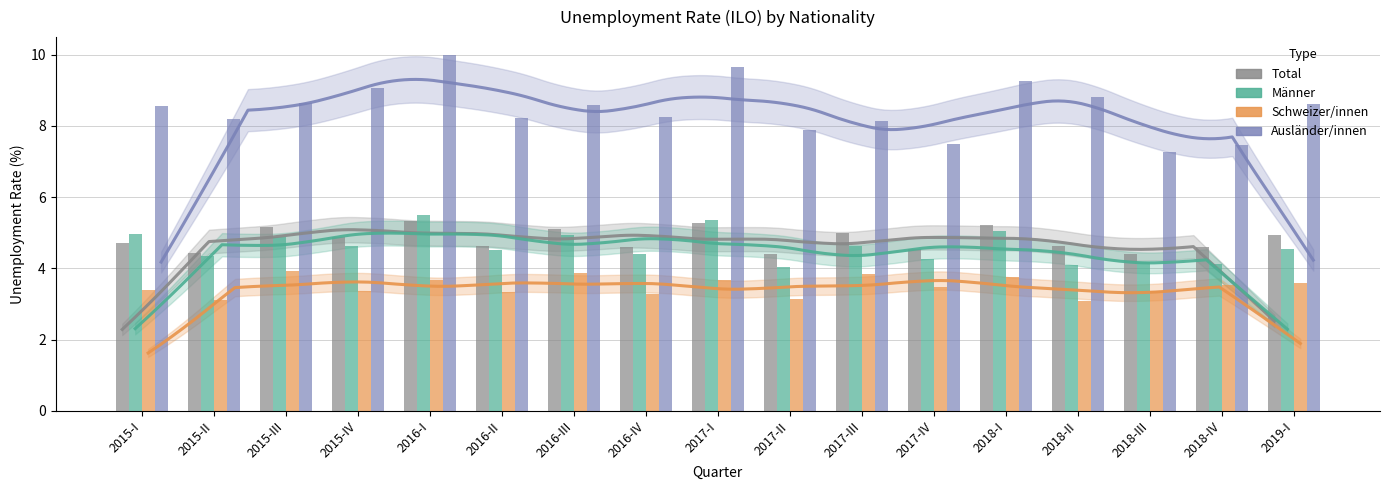

Reading left to right, what are all the values shown in this chart?

Total: 2015-I=4.7	2015-II=4.4	2015-III=5.2	2015-IV=4.9	2016-I=5.3	2016-II=4.6	2016-III=5.1	2016-IV=4.6	2017-I=5.3	2017-II=4.4	2017-III=5.0	2017-IV=4.5	2018-I=5.2	2018-II=4.6	2018-III=4.4	2018-IV=4.6	2019-I=4.9
Männer: 2015-I=5.0	2015-II=4.3	2015-III=4.9	2015-IV=4.6	2016-I=5.5	2016-II=4.5	2016-III=4.9	2016-IV=4.4	2017-I=5.4	2017-II=4.0	2017-III=4.6	2017-IV=4.3	2018-I=5.1	2018-II=4.1	2018-III=4.2	2018-IV=4.1	2019-I=4.5
Schweizer/innen: 2015-I=3.4	2015-II=3.1	2015-III=3.9	2015-IV=3.4	2016-I=3.7	2016-II=3.3	2016-III=3.9	2016-IV=3.3	2017-I=3.7	2017-II=3.1	2017-III=3.8	2017-IV=3.5	2018-I=3.8	2018-II=3.1	2018-III=3.4	2018-IV=3.5	2019-I=3.6
Ausländer/innen: 2015-I=8.6	2015-II=8.2	2015-III=8.6	2015-IV=9.1	2016-I=10.0	2016-II=8.2	2016-III=8.6	2016-IV=8.3	2017-I=9.7	2017-II=7.9	2017-III=8.1	2017-IV=7.5	2018-I=9.3	2018-II=8.8	2018-III=7.3	2018-IV=7.5	2019-I=8.6